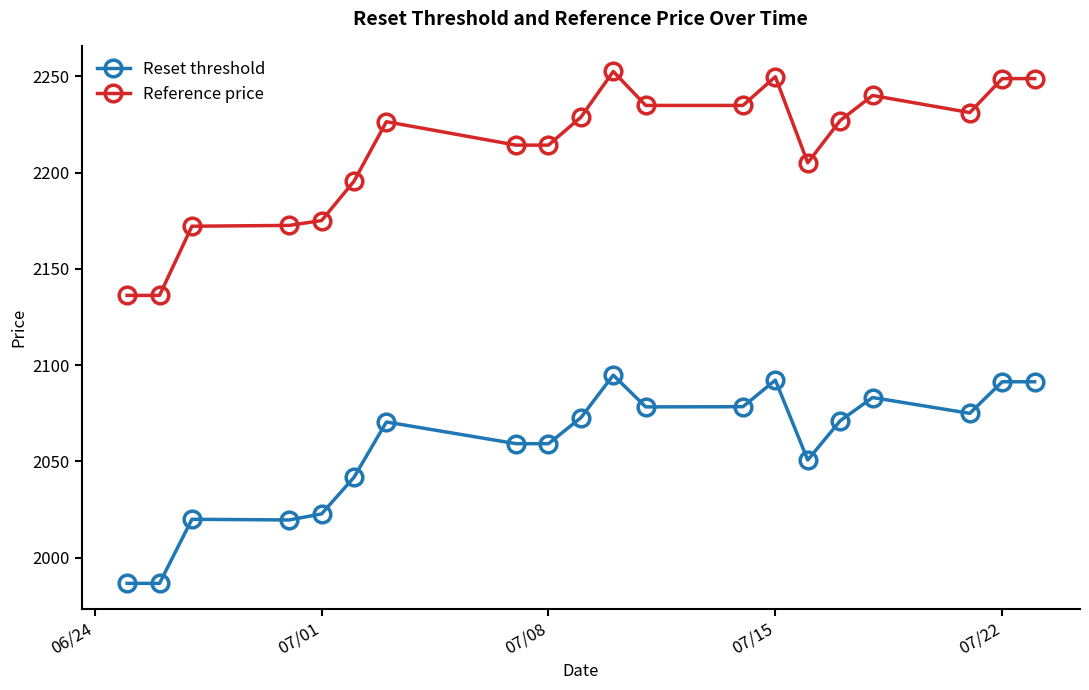

True or false: Reference price and Reset threshold intersect in this chart.

False